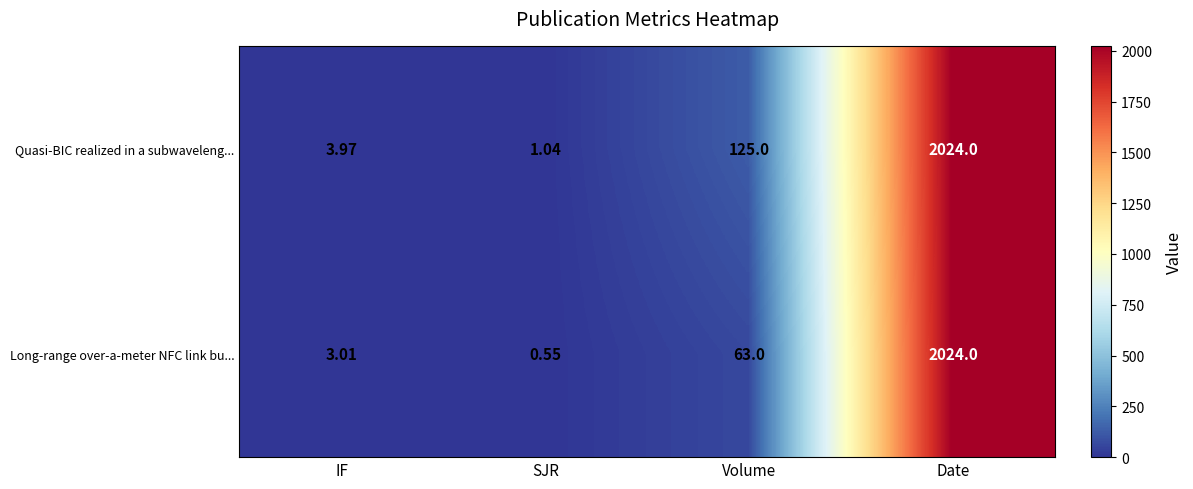

How many data points does each series have?

4